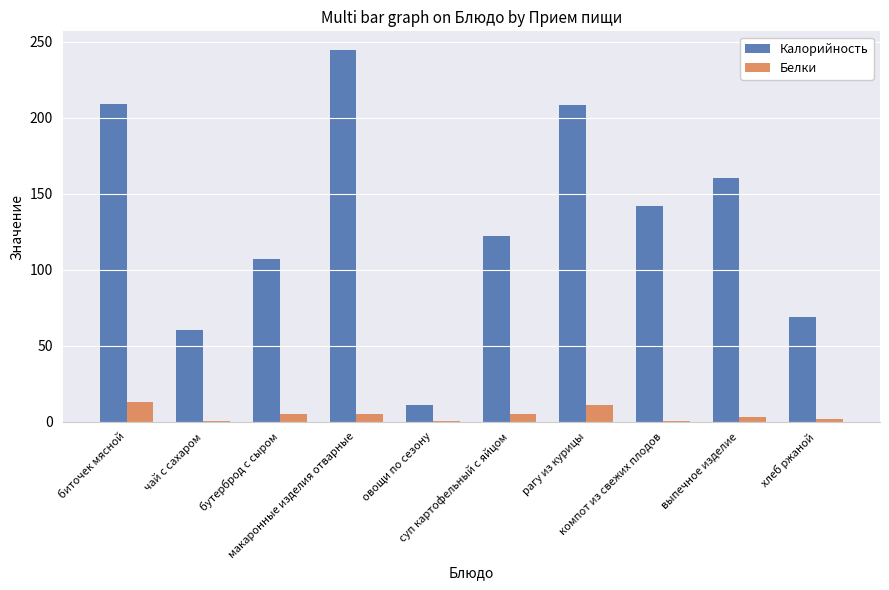

What is the sum of all Белки values?

44.9